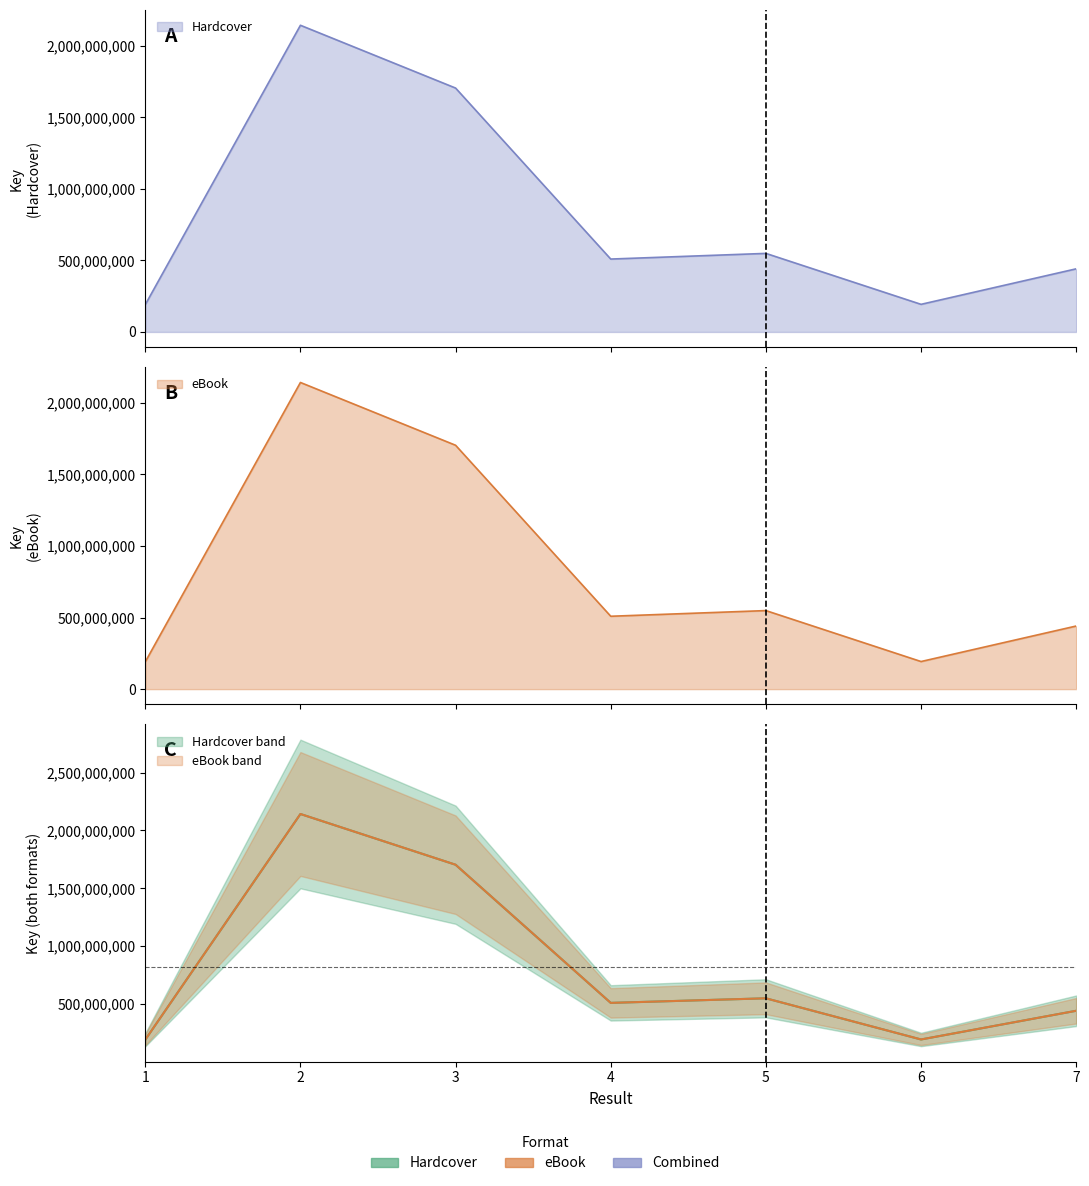

Reading left to right, list all the values displayed in this chart.

Hardcover: 1=190731313	2=2142545851	3=1703875389	4=509216417	5=548773548	6=192863168	7=440956494
eBook: 1=190731313	2=2142545851	3=1703875389	4=509216417	5=548773548	6=192863168	7=440956494